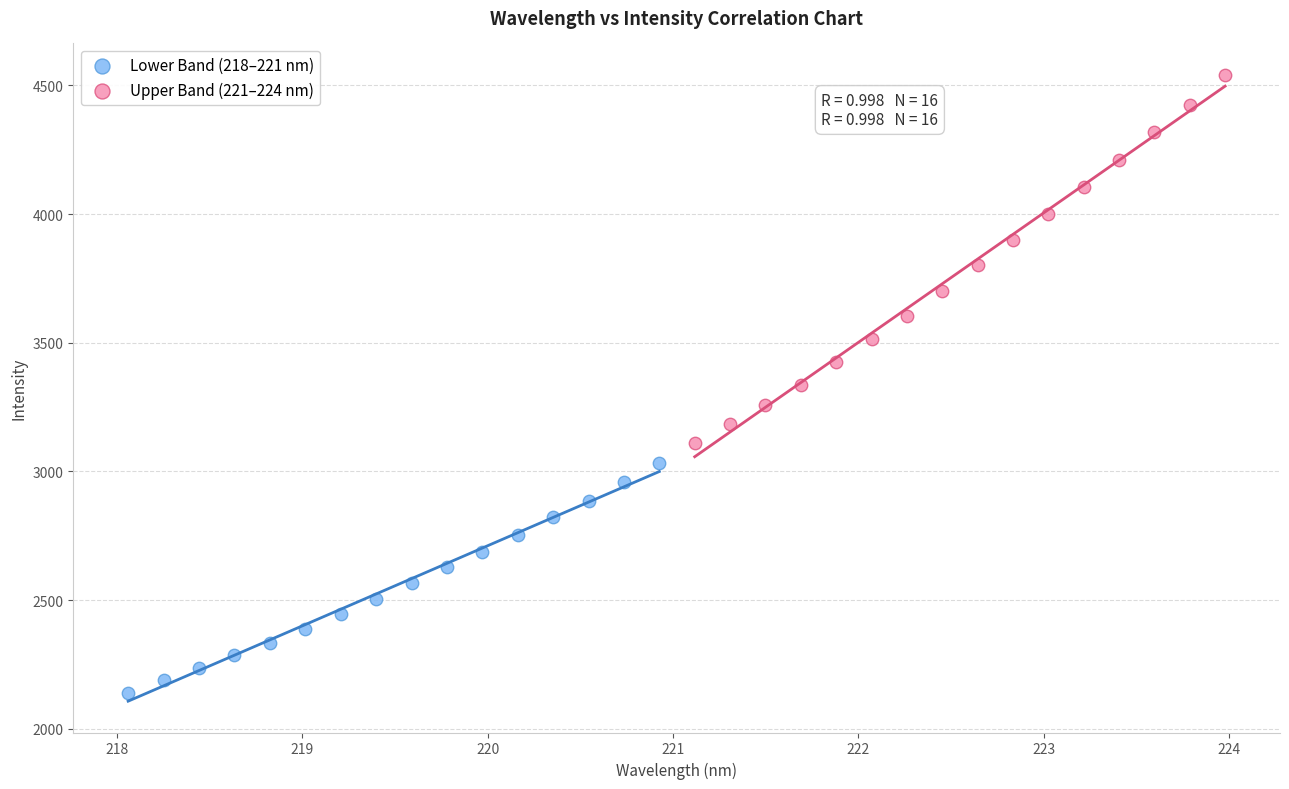

Which series has the widest spread of Y values?

Upper Band (221–224 nm)